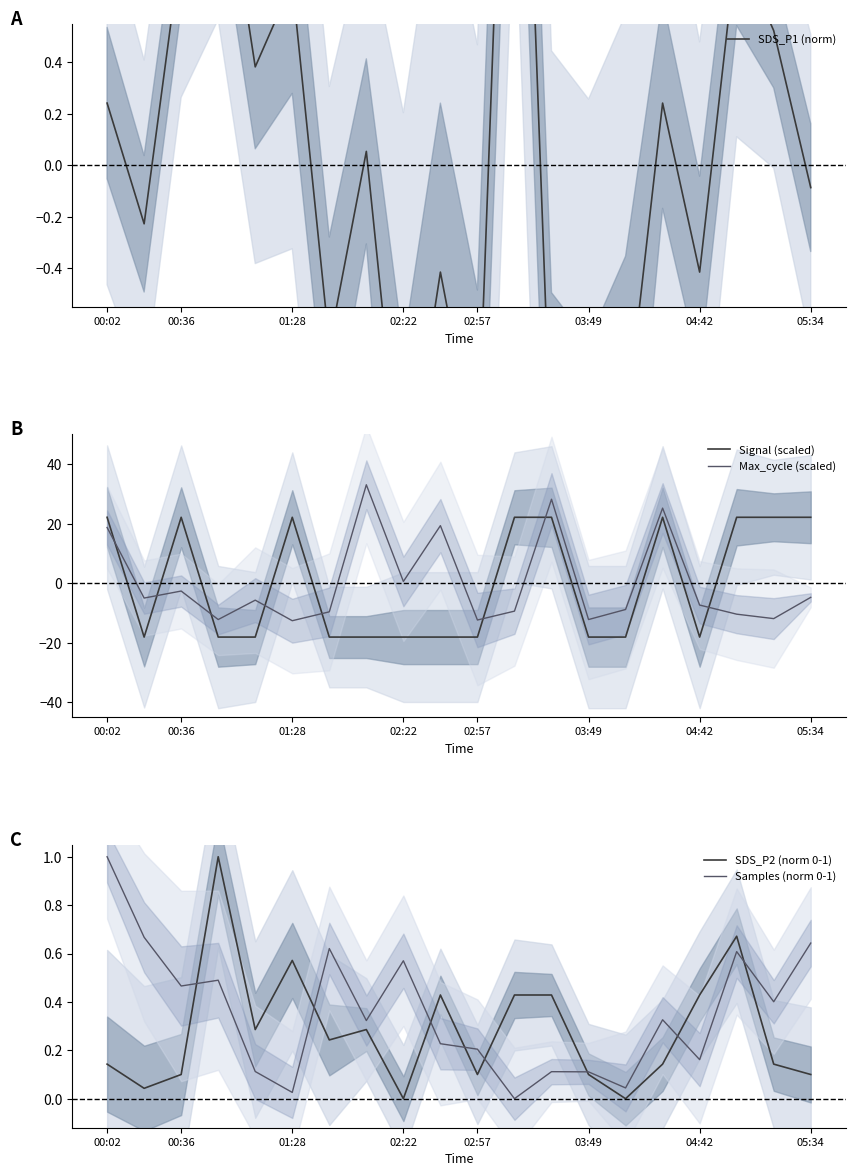

After their last crossing, which series has the higher values: Max_cycle (scaled) or Signal (scaled)?

Signal (scaled)